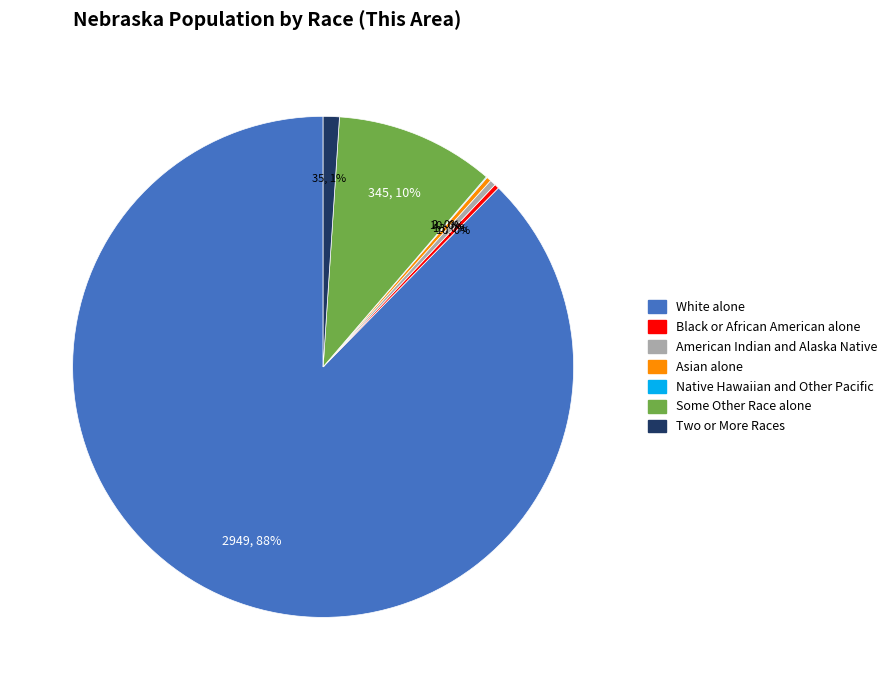

Between Black or African American alone and White alone, which is larger?

White alone